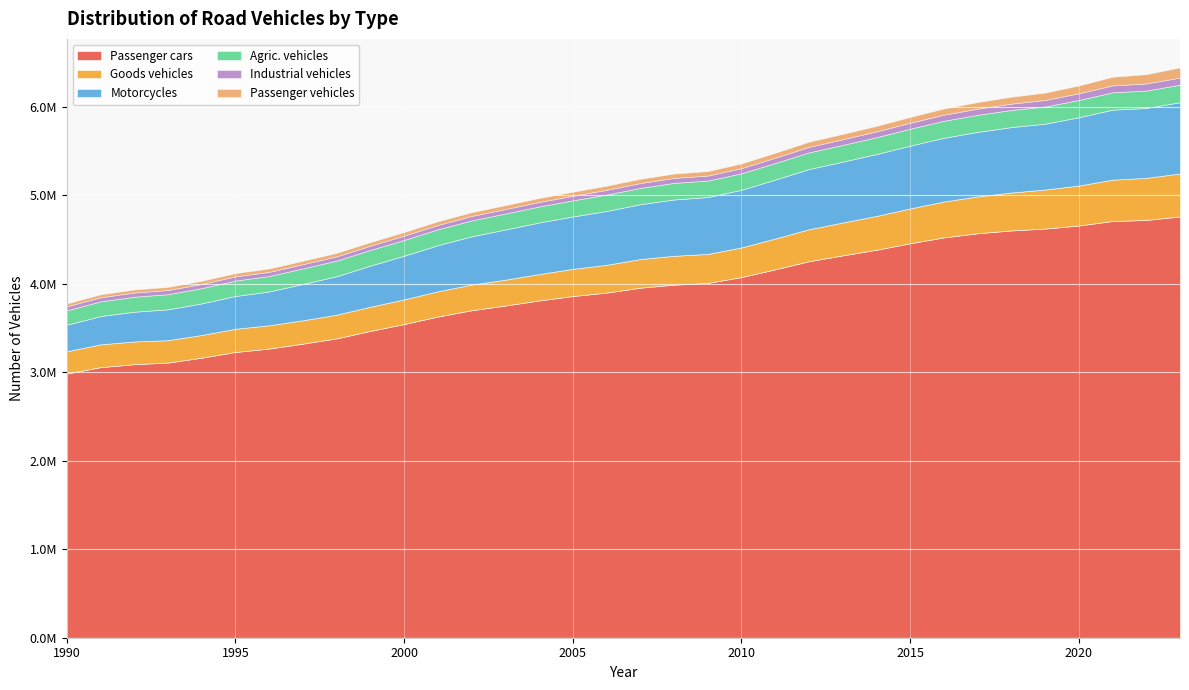

List the labels in order of Industrial vehicles value, smallest first.

1990, 1991, 1993, 1992, 1994, 1996, 1995, 1997, 1998, 1999, 2000, 2001, 2002, 2003, 2004, 2005, 2006, 2007, 2008, 2009, 2010, 2011, 2012, 2013, 2014, 2015, 2016, 2017, 2018, 2019, 2020, 2021, 2022, 2023